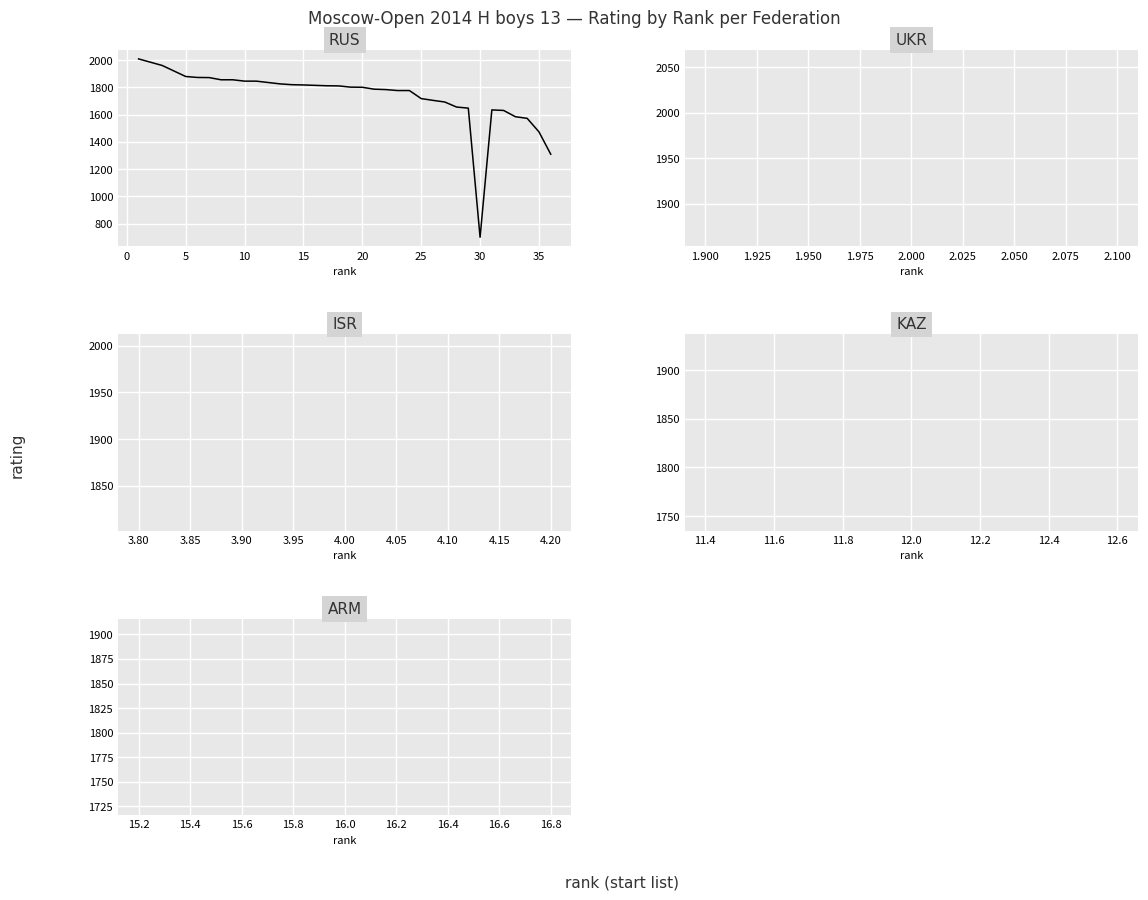

What is the difference between the maximum and minimum values?

1308